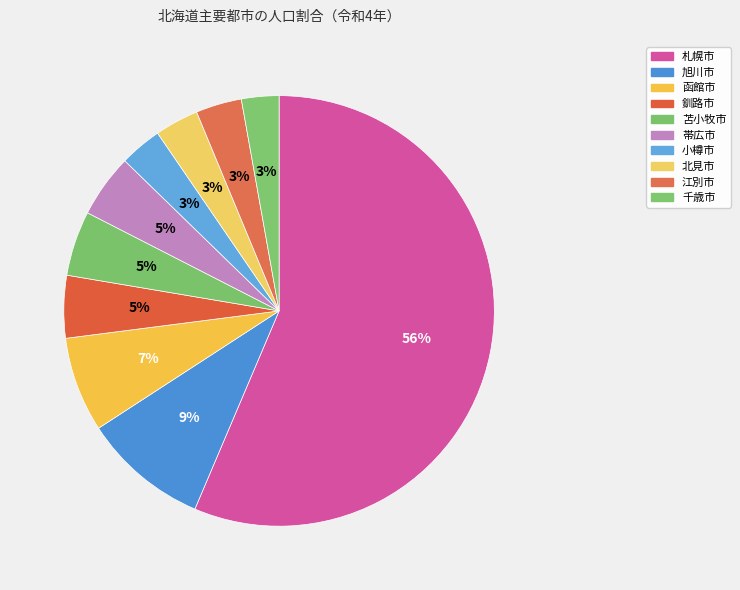

What percentage is the 函館市 slice, to the nearest percent?

7%